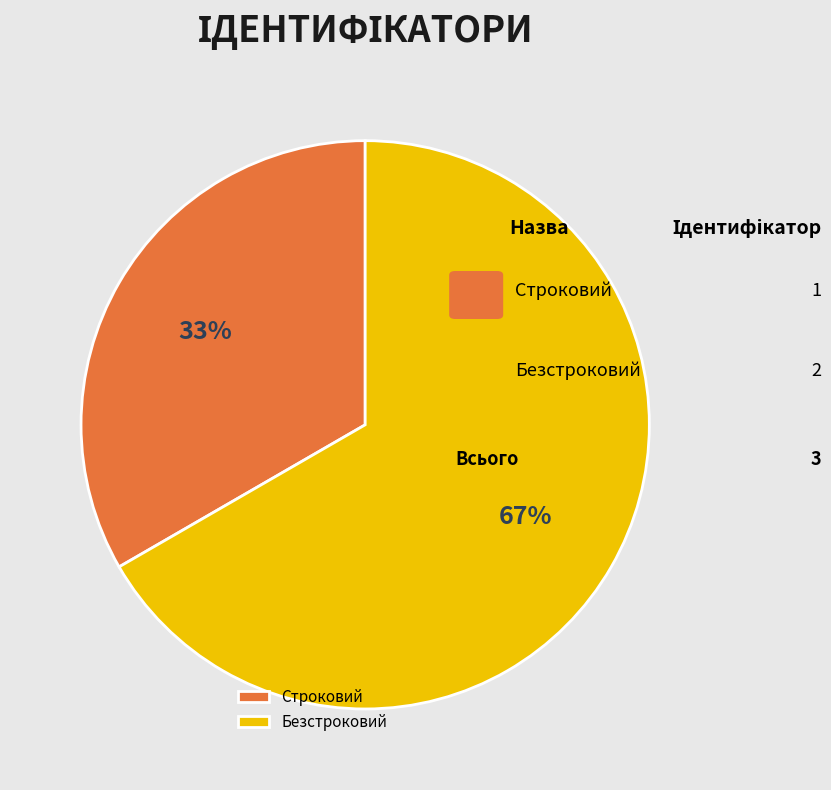

Which slice is the smallest?

Строковий